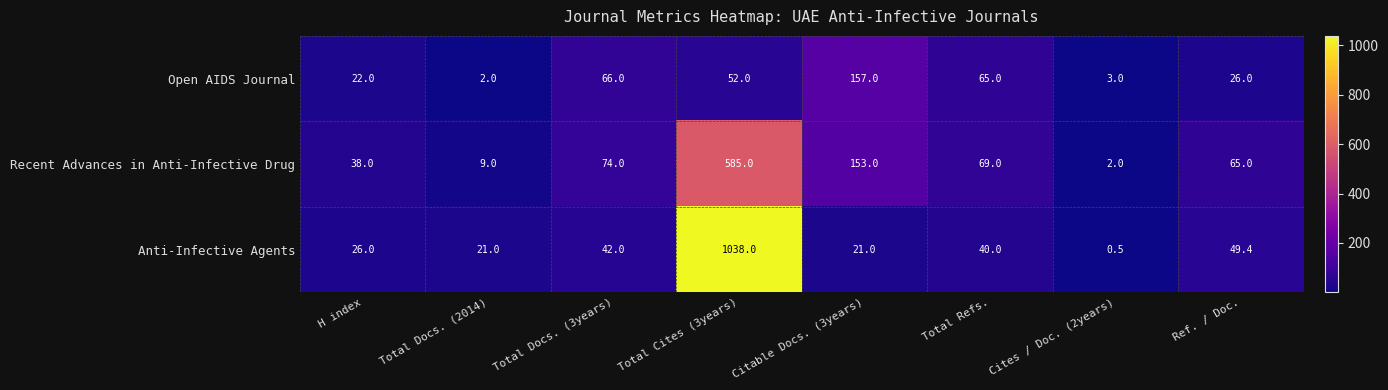

What is the difference between the second highest and minimum values in the Open AIDS Journal series?

64.0